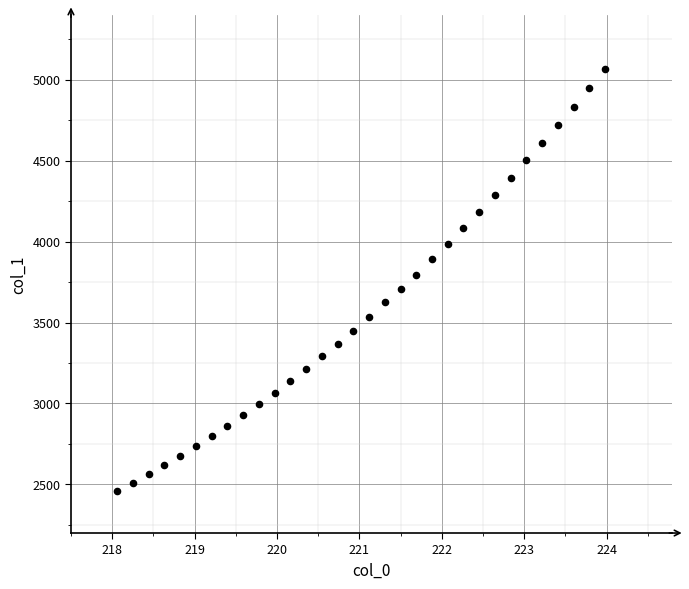

What is the range of Y values (max minus min)?

2610.4